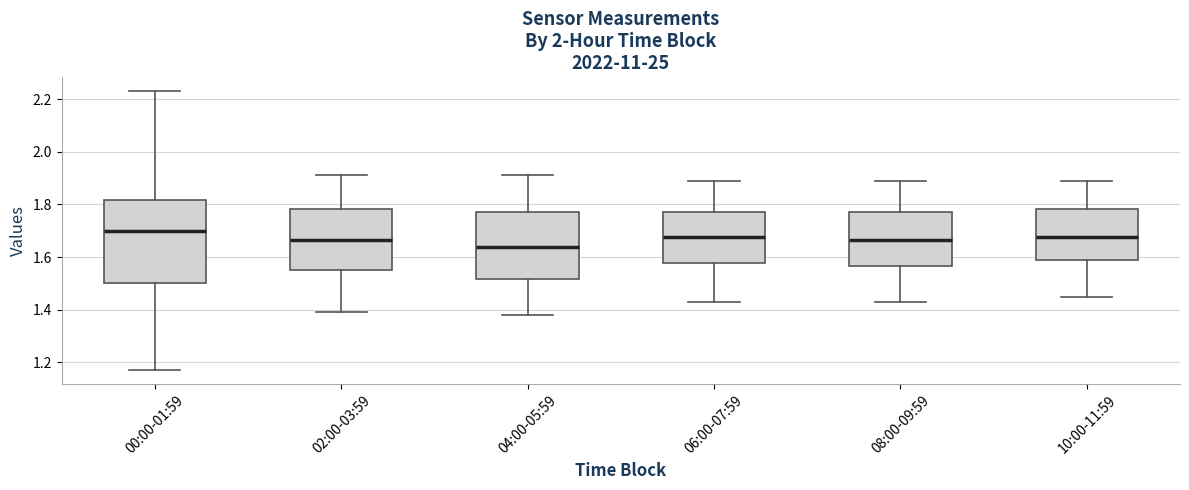

Reading left to right, read every box against the y-axis: the position of its median line, the range the box covers, and the ends of its whiskers. The values are not printed on the chart, so give them approximately, as read against the axis.

00:00-01:59: median 1.70, box 1.50 to 1.82, whiskers 1.18 to 2.24
02:00-03:59: median 1.66, box 1.56 to 1.78, whiskers 1.40 to 1.92
04:00-05:59: median 1.64, box 1.52 to 1.78, whiskers 1.38 to 1.92
06:00-07:59: median 1.68, box 1.58 to 1.78, whiskers 1.44 to 1.90
08:00-09:59: median 1.66, box 1.56 to 1.78, whiskers 1.44 to 1.90
10:00-11:59: median 1.68, box 1.58 to 1.78, whiskers 1.46 to 1.90